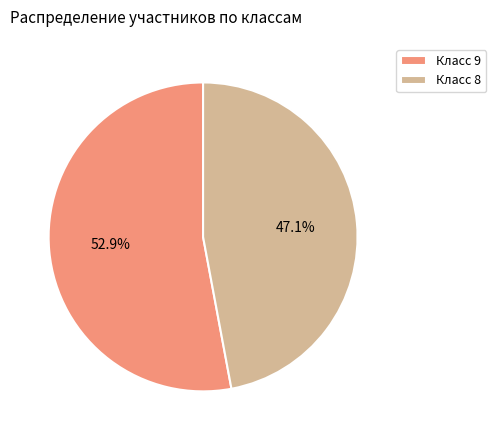

Rank the categories by value from lowest to highest.

Класс 8, Класс 9